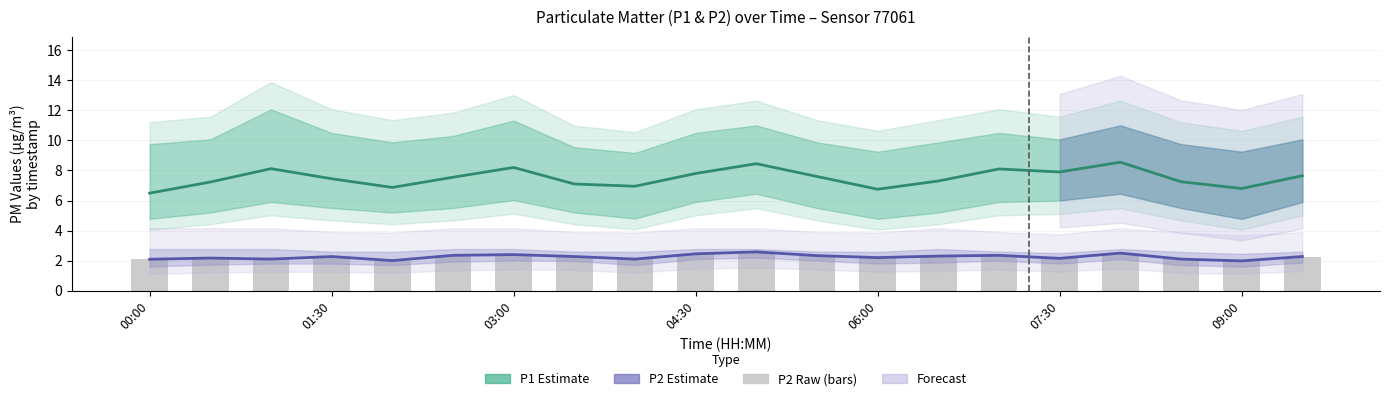

What is the sum of the P2 (raw) values at 12 and 13?

4.5